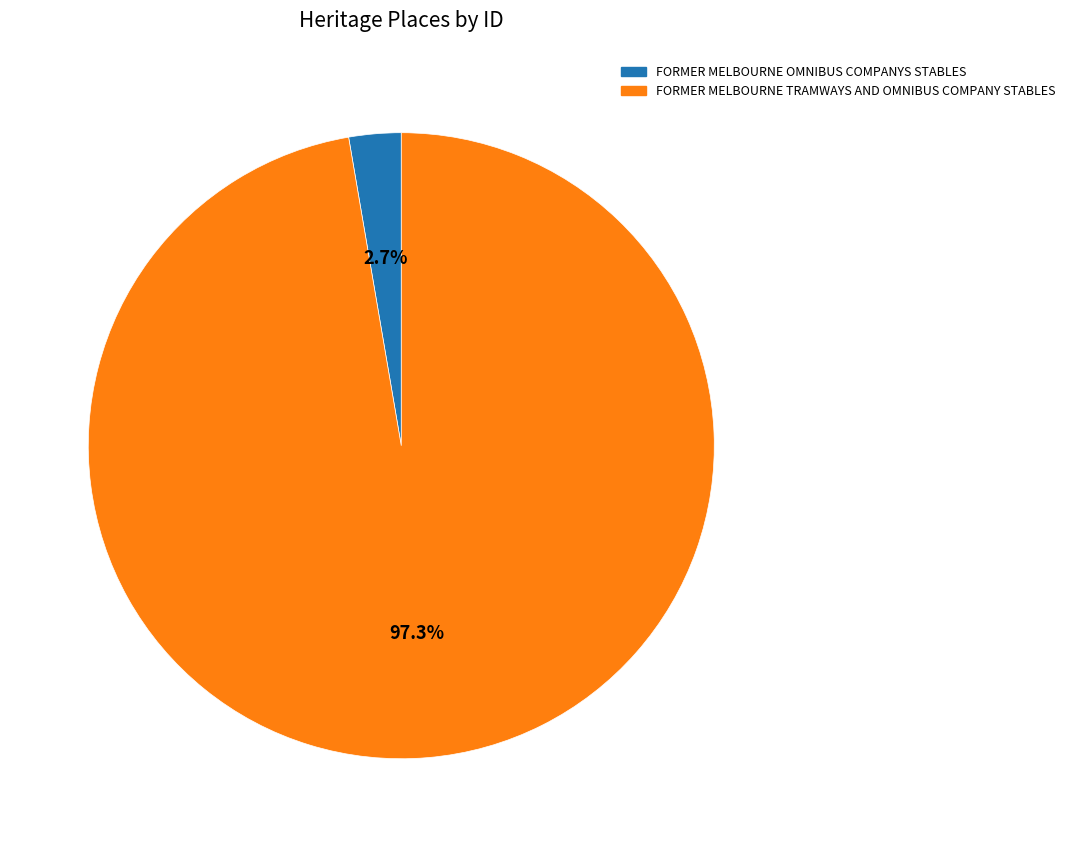

Which category accounts for the majority?

FORMER MELBOURNE TRAMWAYS AND OMNIBUS COMPANY STABLES